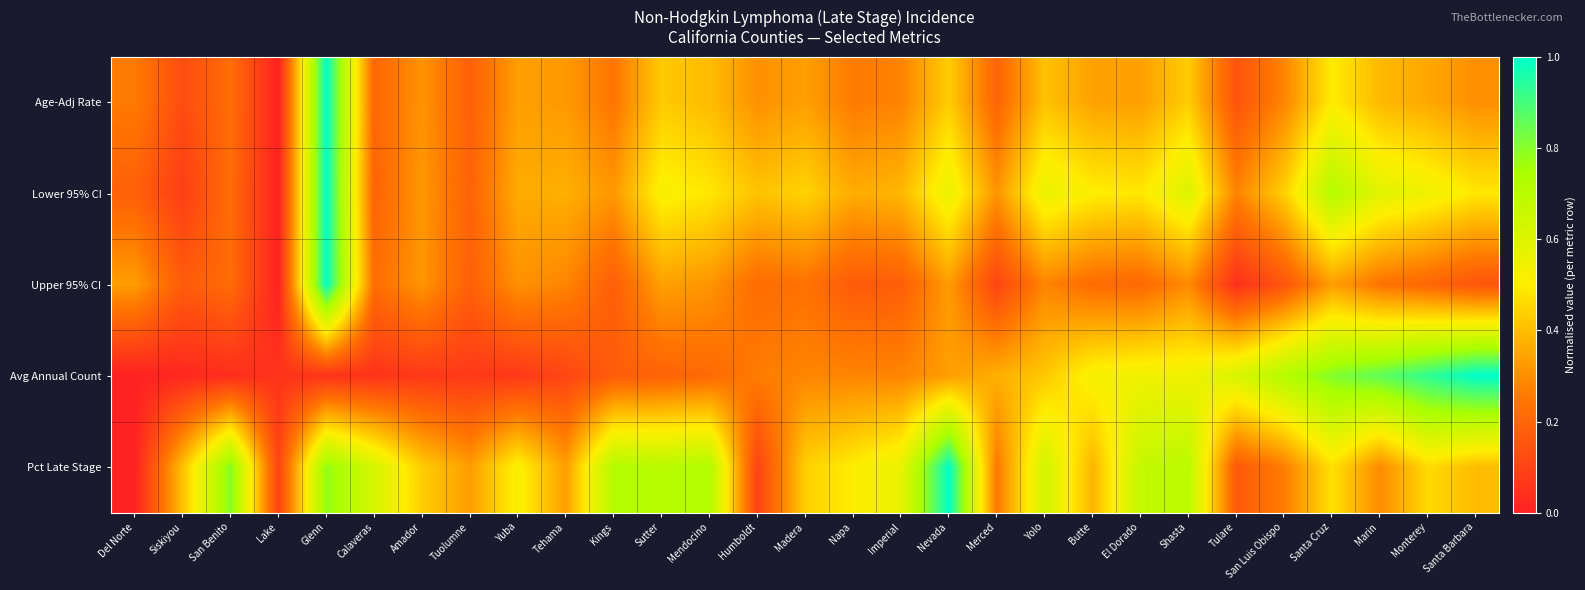

At which category is the sum across all series the highest?

Glenn